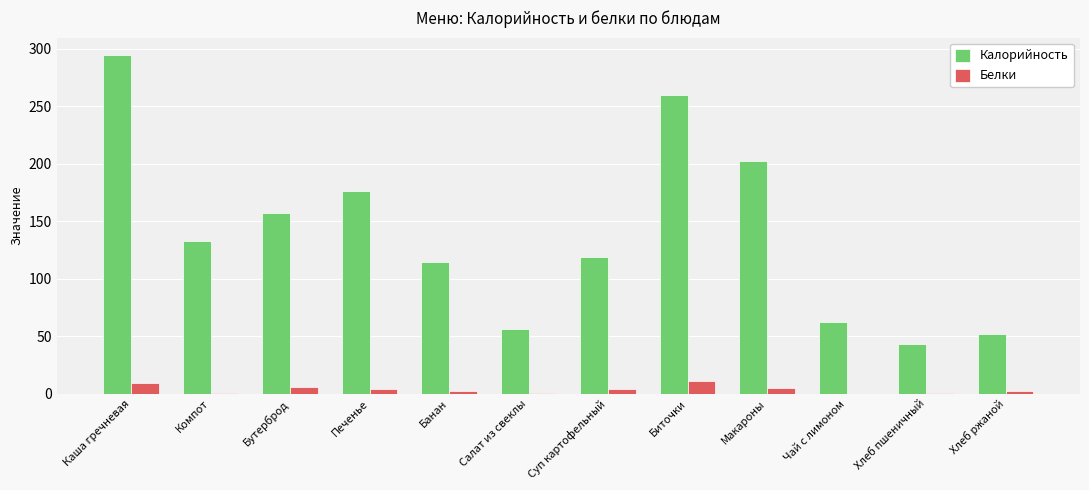

Is it true that Белки equals 4.0 at Суп картофельный?

True